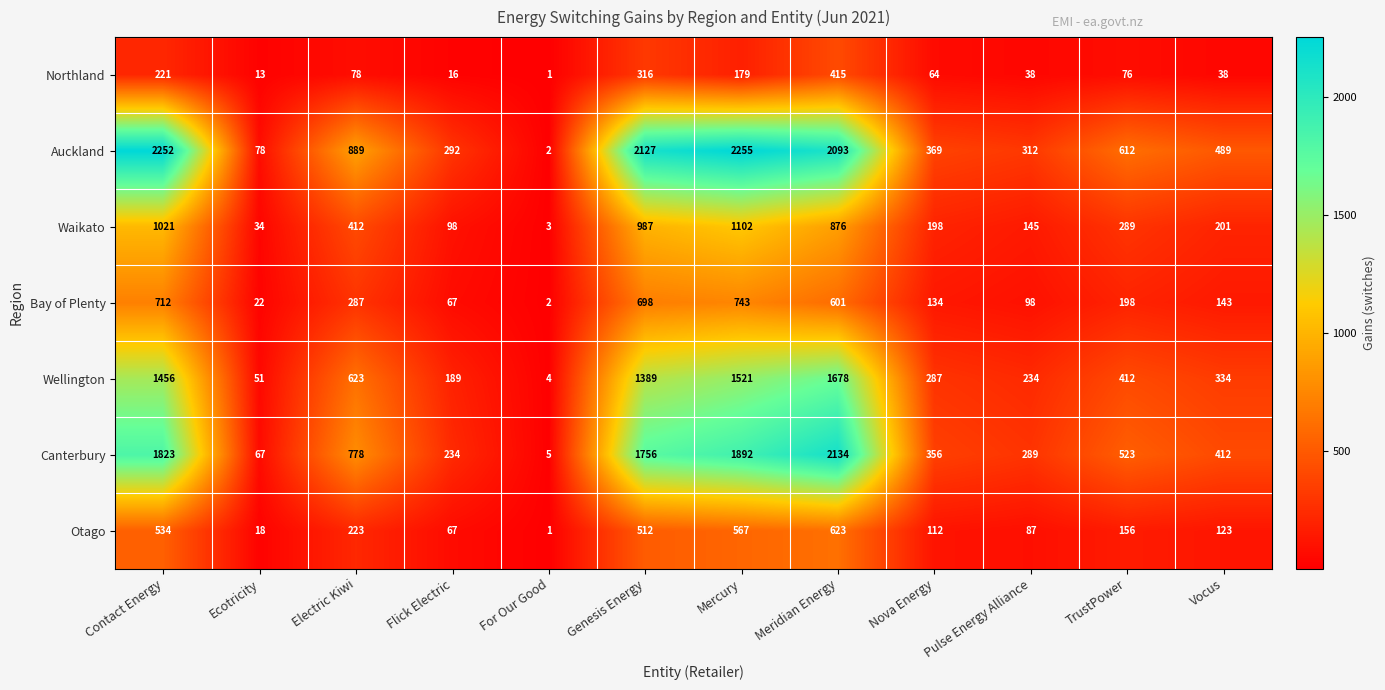

What is the maximum value shown in the chart?

2255